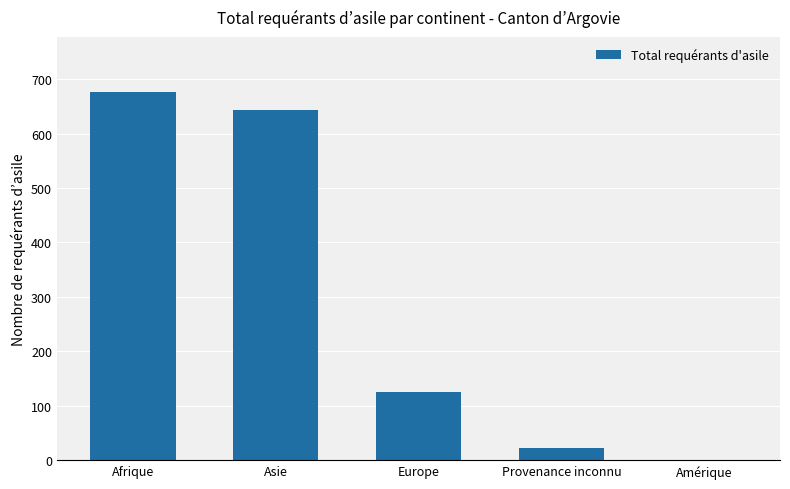

True or false: the data shows 948 at Afrique.

False